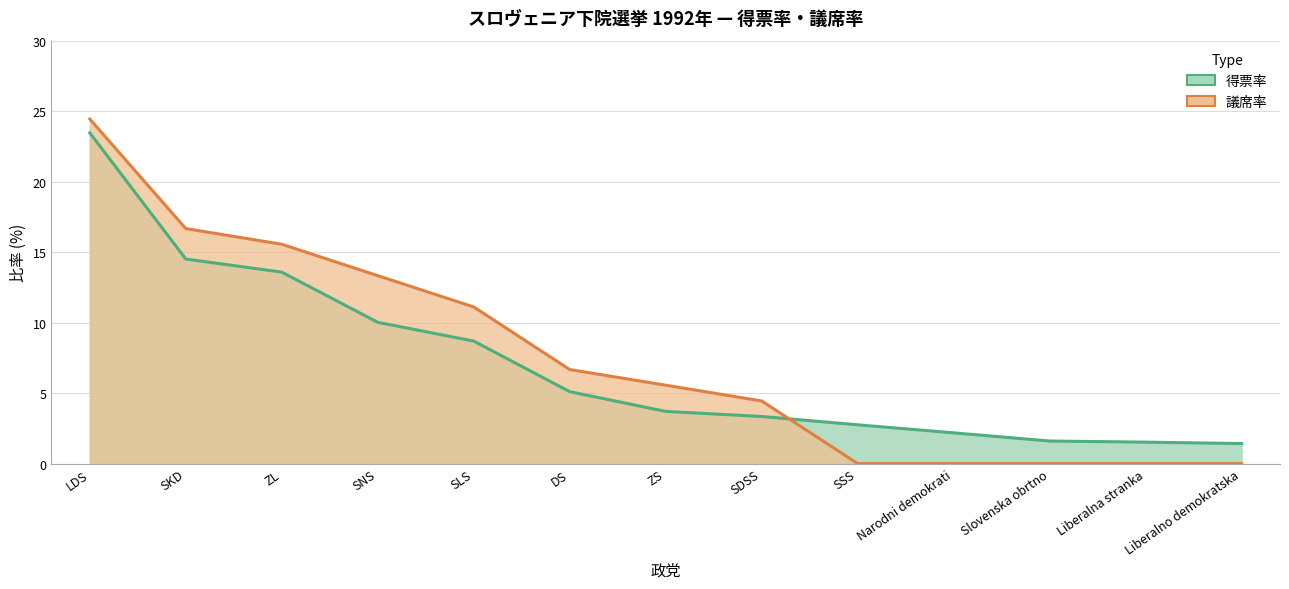

Which series ends up on top after the final intersection of 得票率 and 議席率?

得票率